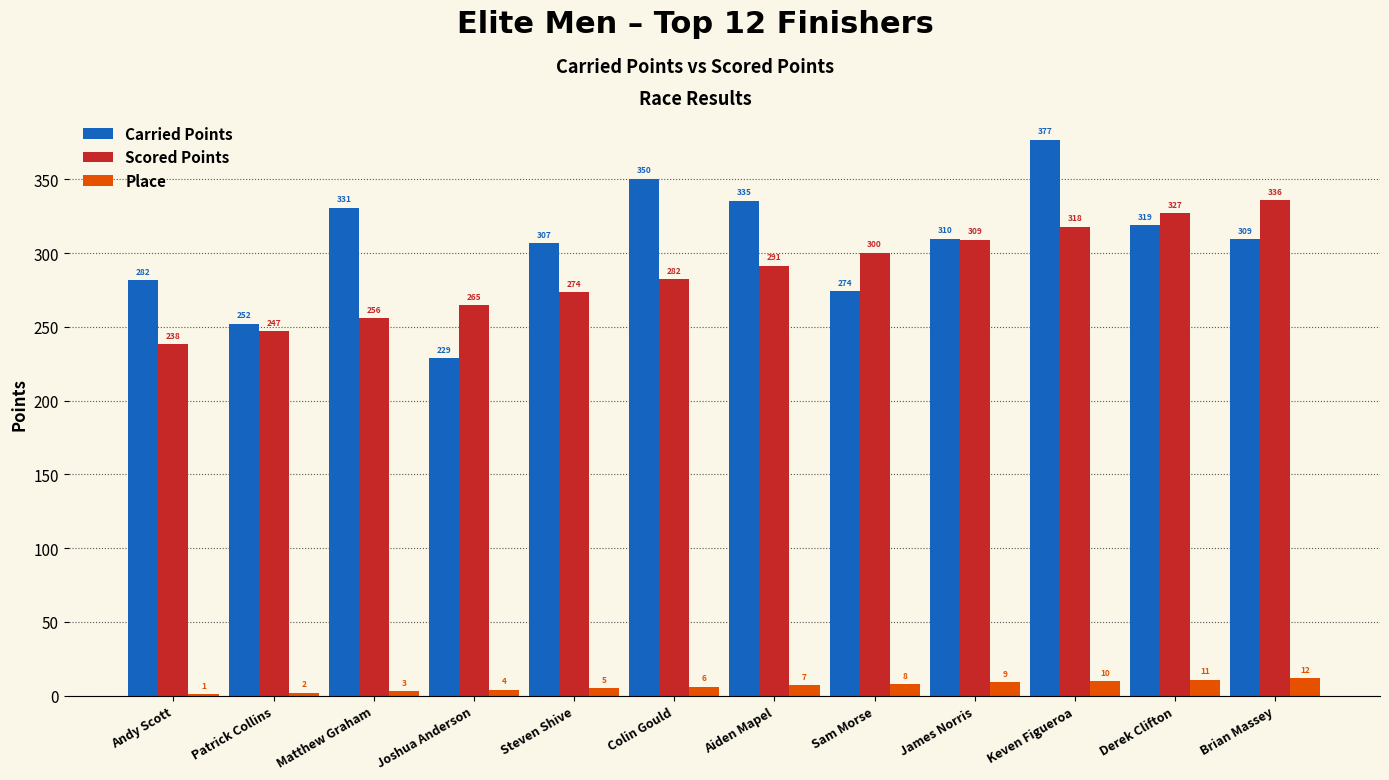

How many groups of bars are there?

12